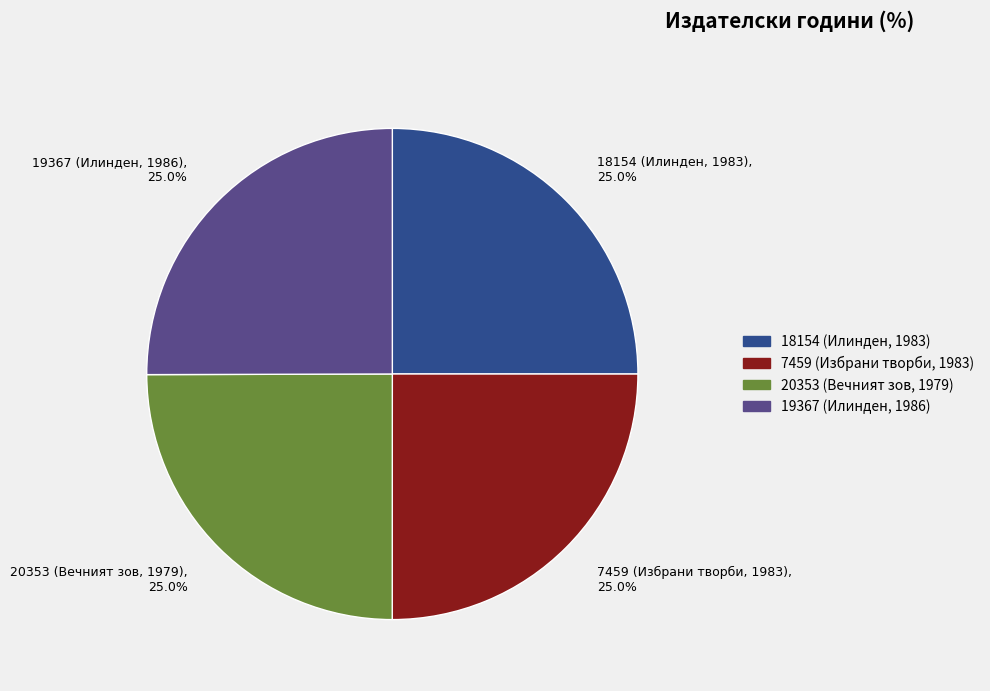

To the nearest percent, what percentage of the pie is 20353 (Вечният зов, 1979)?

25%